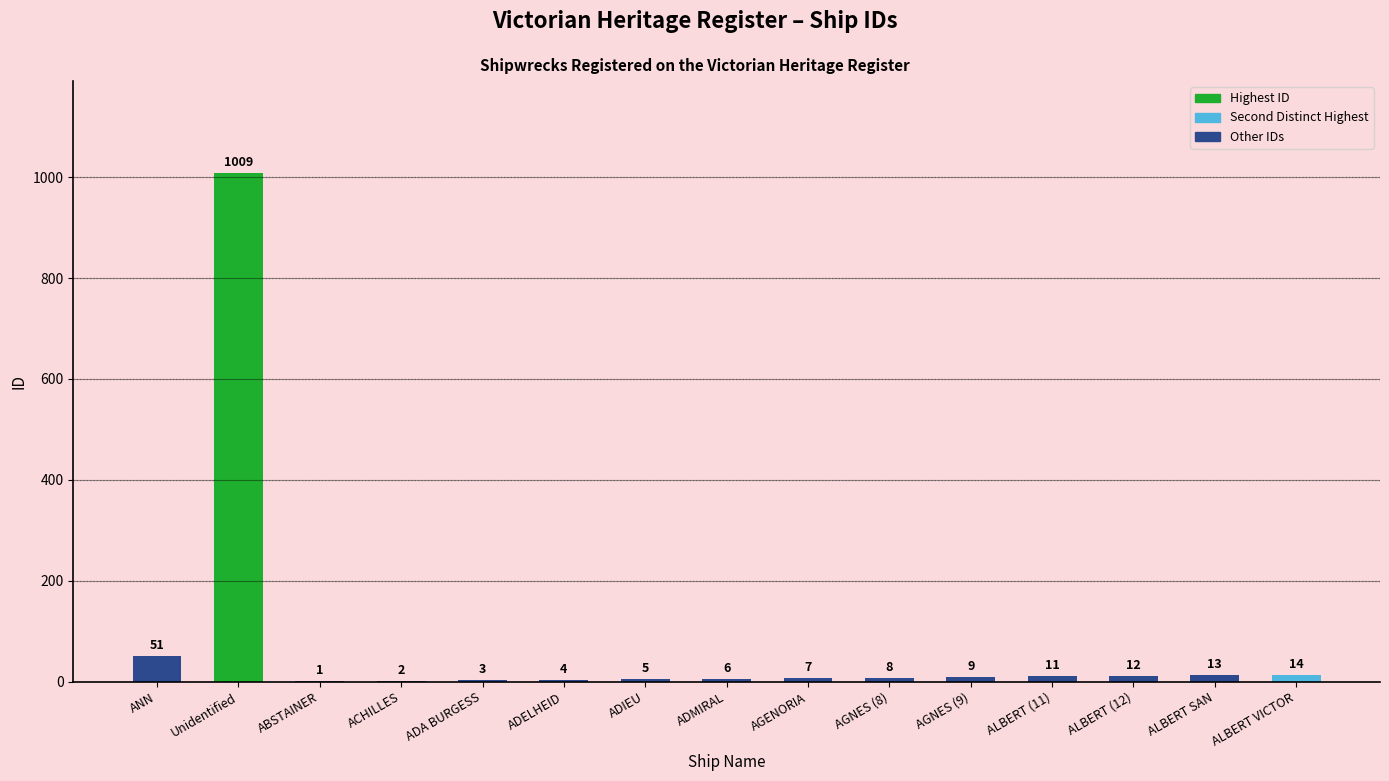

How many series are shown in this chart?

1